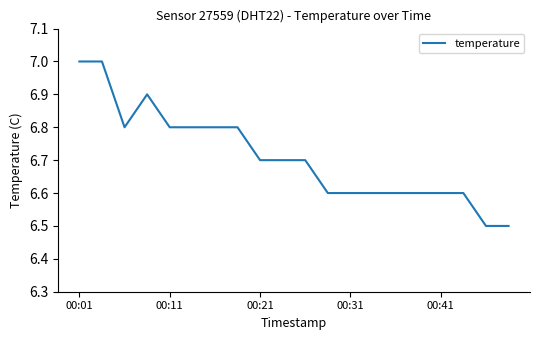

What is the maximum value shown in the chart?

7.0